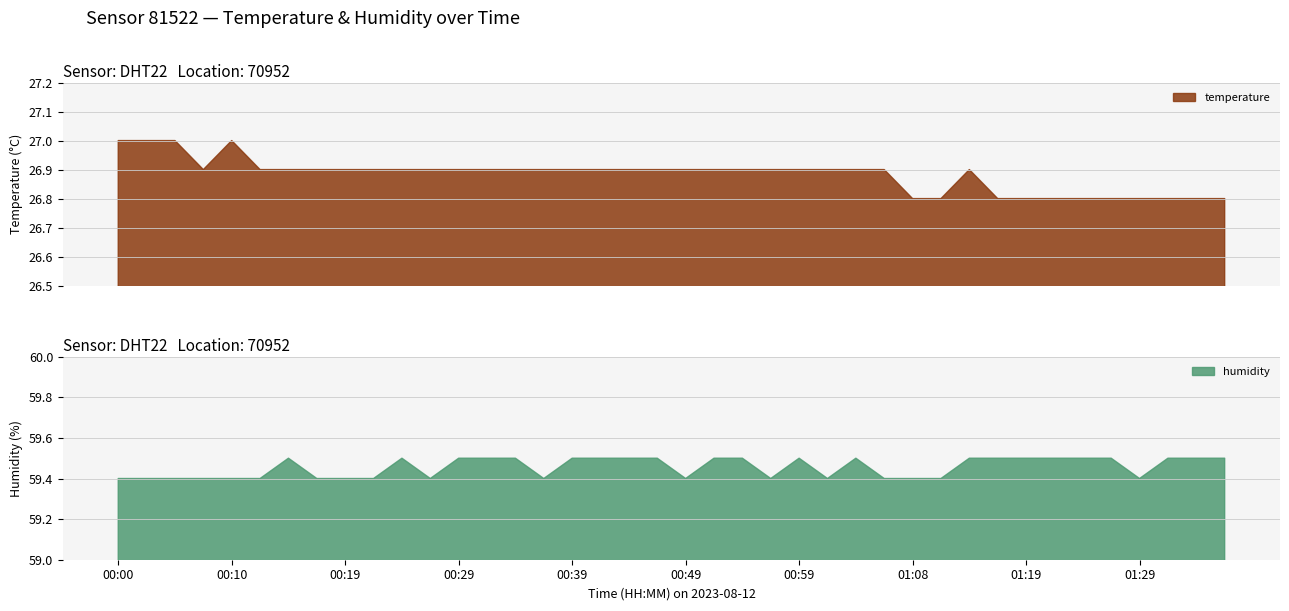

True or false: humidity has more than 0 points higher than both neighbors.

True